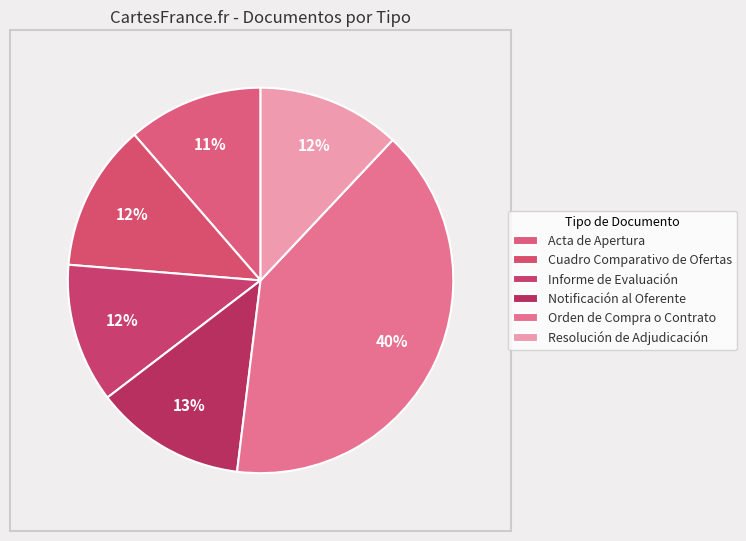

Which category has the biggest portion of the pie?

Orden de Compra o Contrato